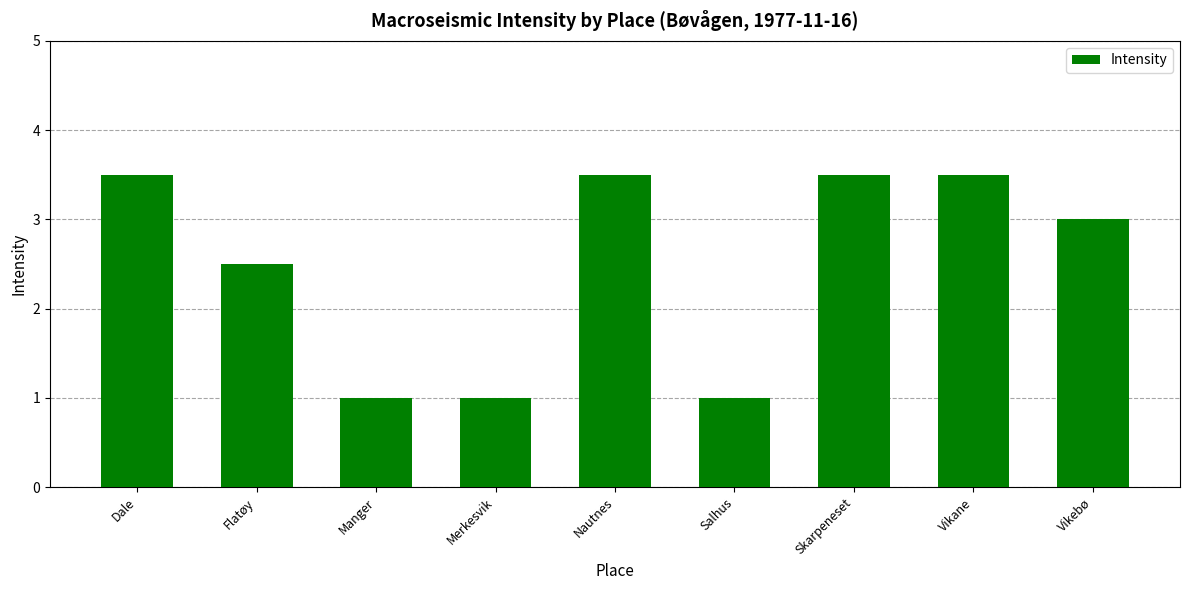

Between Dale and Manger, which is larger?

Dale